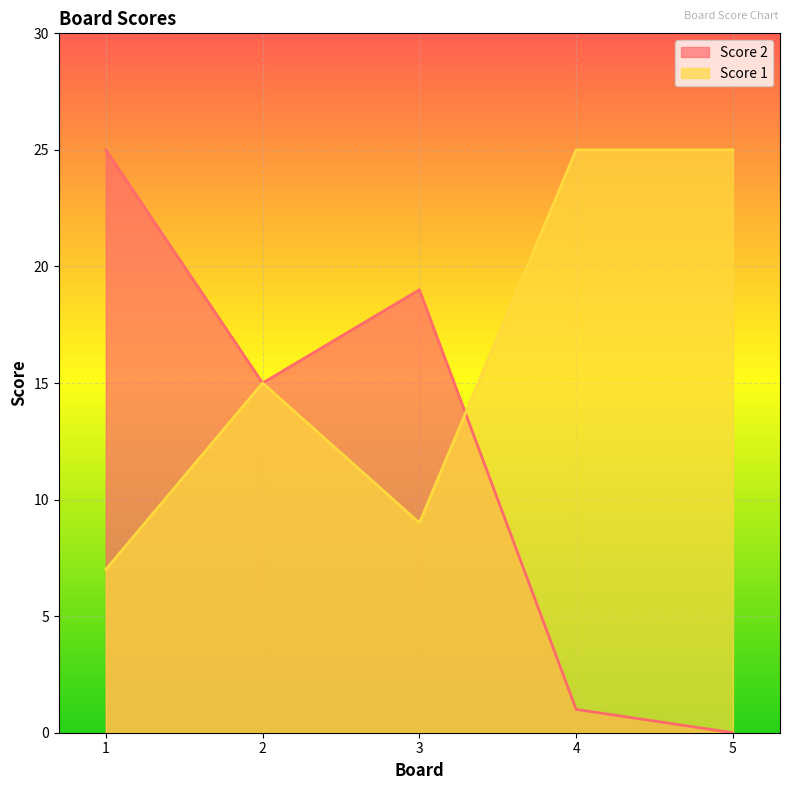

What is the value of the Score 1 point at the 5th from the left?

25